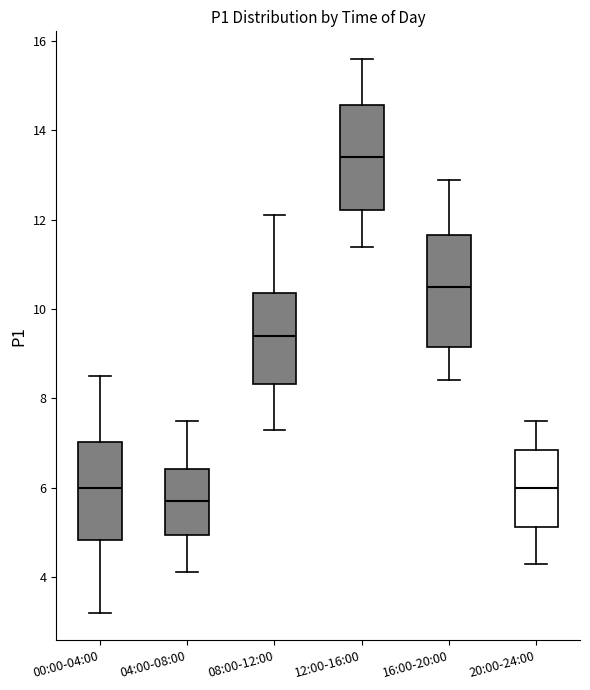

Where is the lower edge of the box for 12:00-16:00 on the y-axis? The values are not printed on the chart, so give them approximately, as read against the axis.

12.2